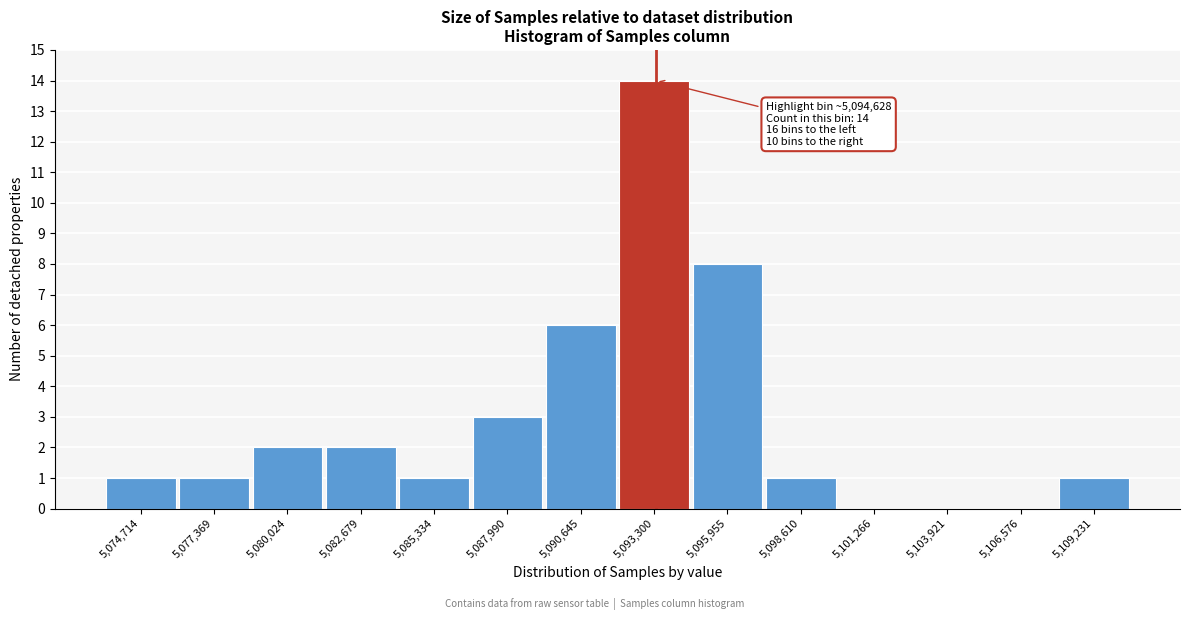

Reading left to right, what are all the values shown in this chart?

5,074,714=1	5,077,369=1	5,080,024=2	5,082,679=2	5,085,334=1	5,087,990=3	5,090,645=6	5,093,300=14	5,095,955=8	5,098,610=1	5,101,266=0	5,103,921=0	5,106,576=0	5,109,231=1